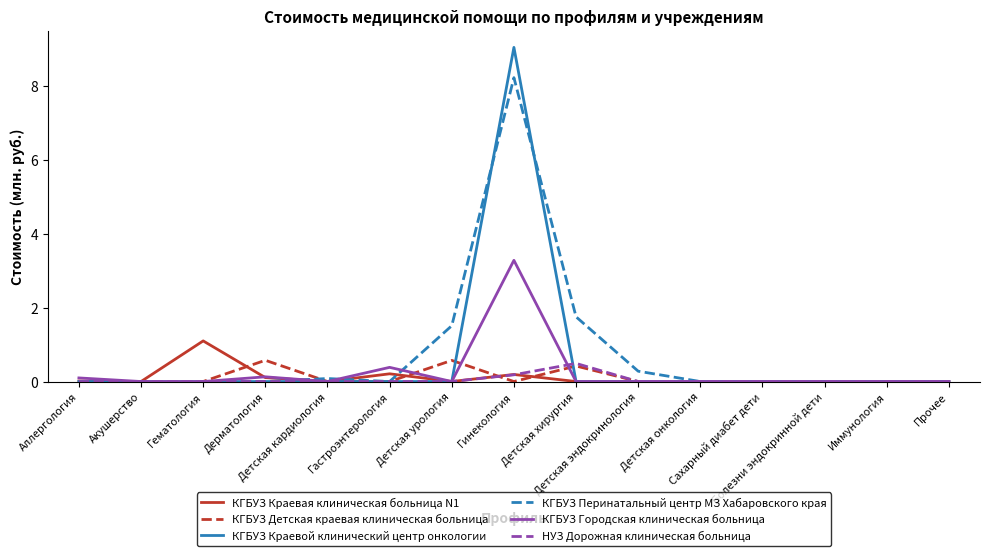

How many lines are shown in the chart?

6